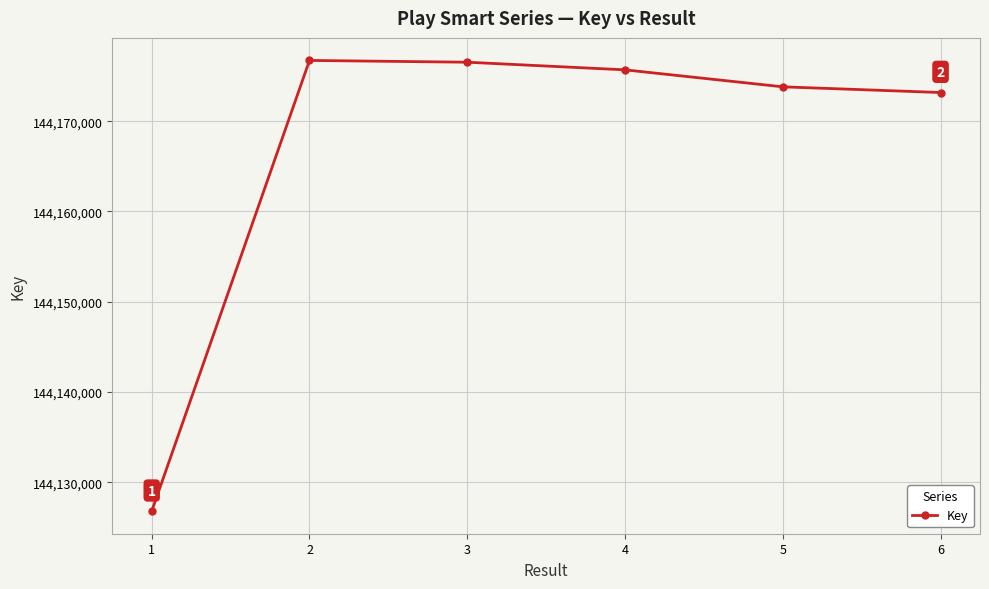

What is the value of the 5th point from the left?

144173802